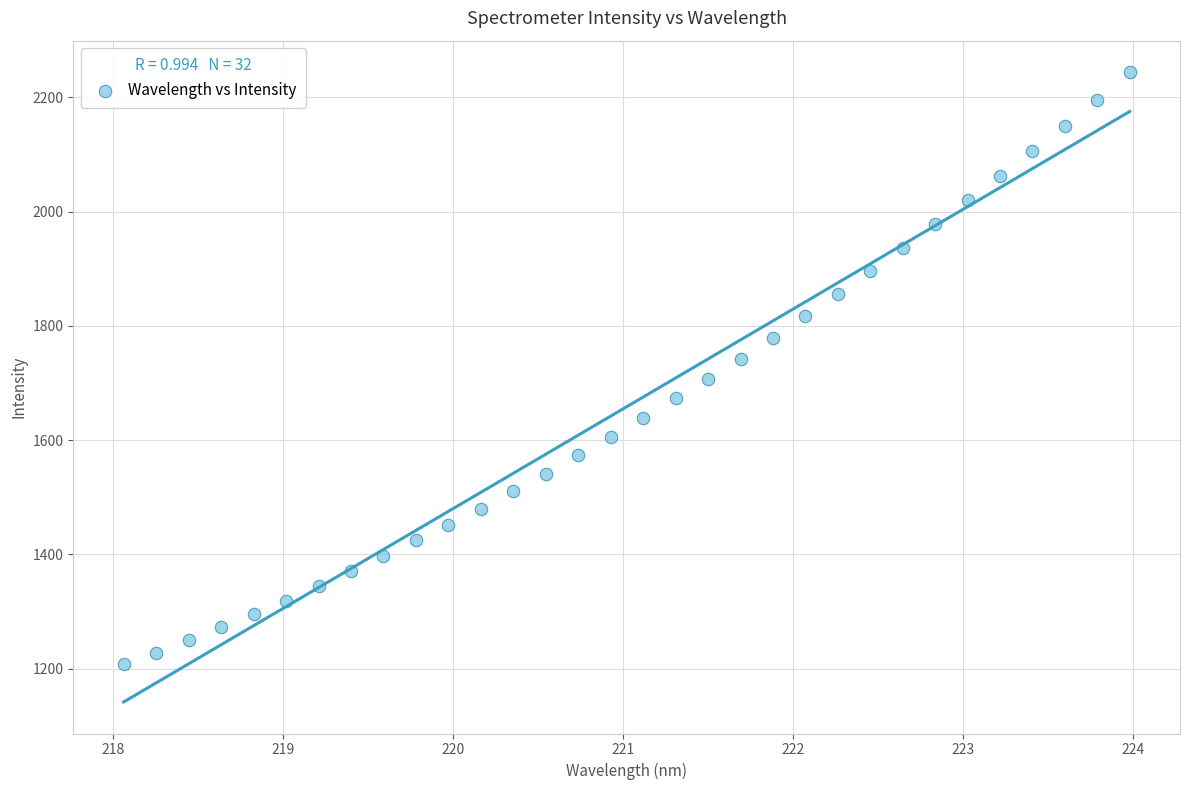

What is the range of X values (max minus min)?

5.9